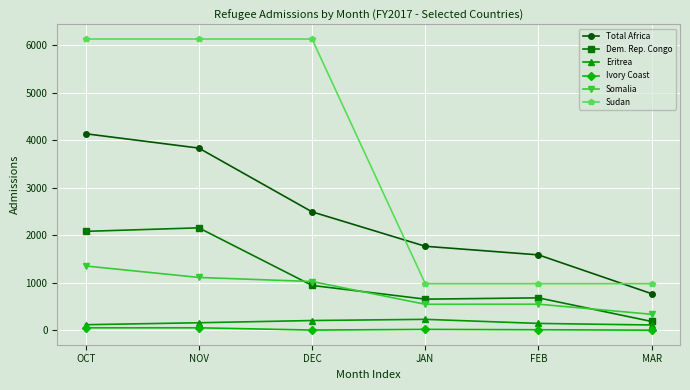

Is it true that Total Africa equals 3834 at NOV?

True